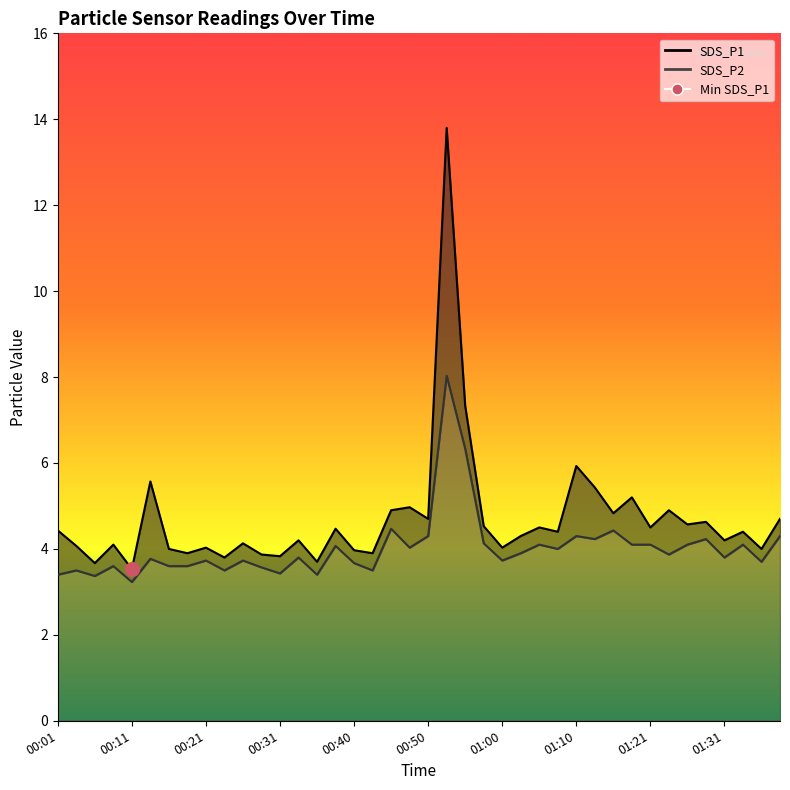

Which has a higher value, 00:21 or 00:16?

00:21